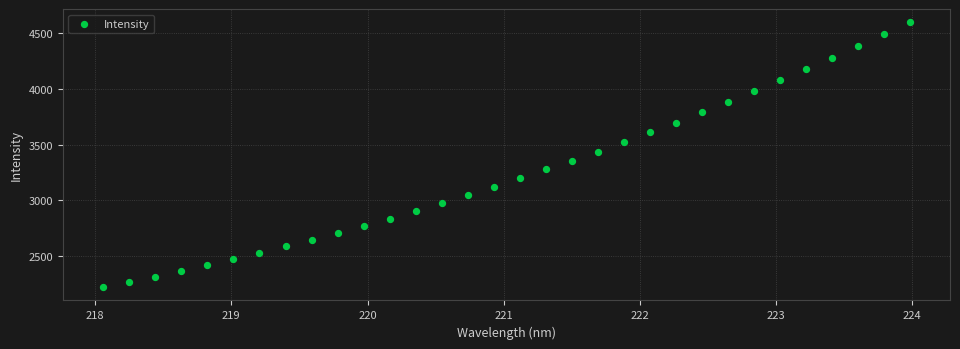

What is the range of Y values (max minus min)?

2377.9